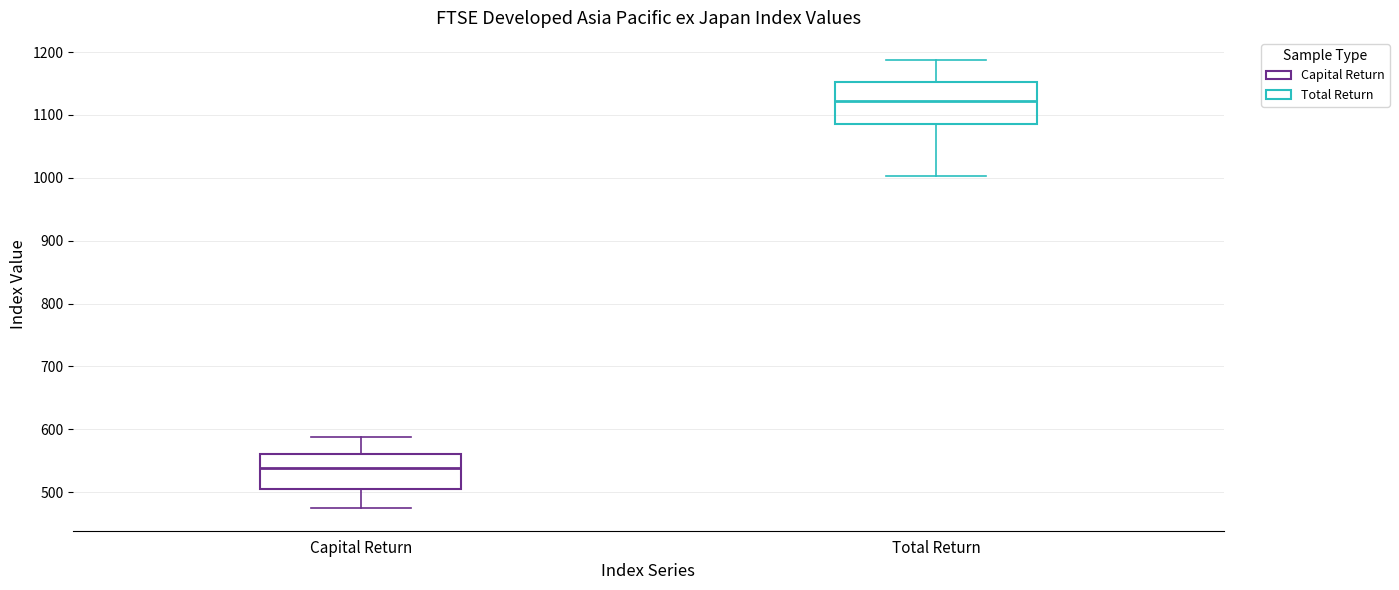

Reading left to right, transcribe this box plot: for each box, give where its median line is, the range the box spans, and where its two whiskers end, as read against the y-axis. The values are not printed on the chart, so give them approximately, as read against the axis.

Capital Return: median 540, box 510 to 560, whiskers 470 to 590
Total Return: median 1120, box 1090 to 1150, whiskers 1000 to 1190